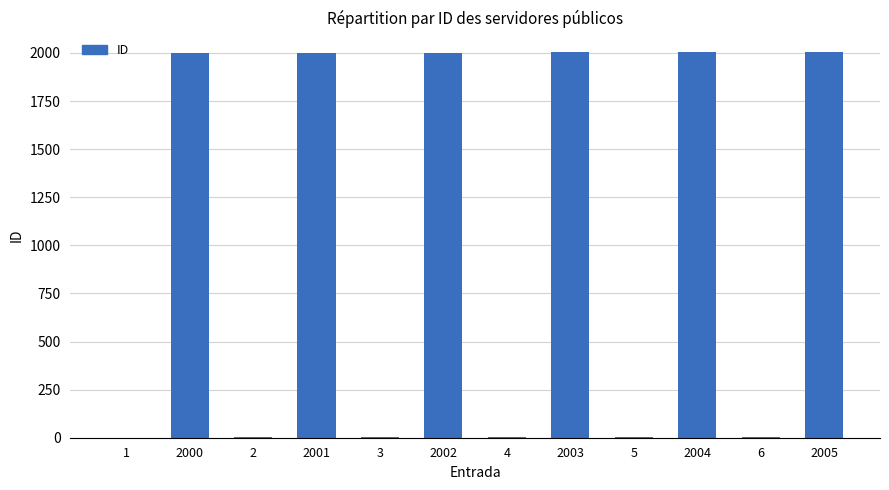

True or false: the data shows 2003 at 2003.

True